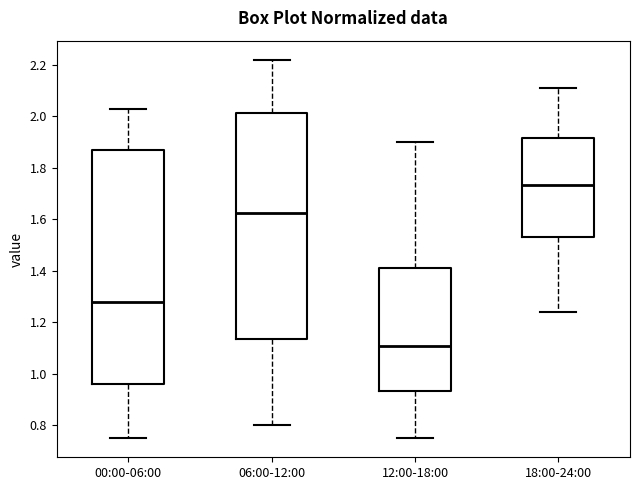

Reading left to right, read every box against the y-axis: the position of its median line, the range the box covers, and the ends of its whiskers. The values are not printed on the chart, so give them approximately, as read against the axis.

00:00-06:00: median 1.28, box 0.96 to 1.88, whiskers 0.76 to 2.04
06:00-12:00: median 1.62, box 1.14 to 2.02, whiskers 0.80 to 2.22
12:00-18:00: median 1.12, box 0.94 to 1.42, whiskers 0.76 to 1.90
18:00-24:00: median 1.74, box 1.54 to 1.92, whiskers 1.24 to 2.12